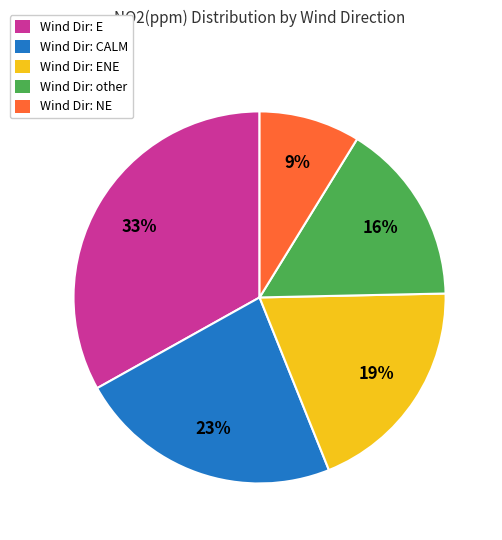

What is the smallest slice in the pie chart?

Wind Dir: NE